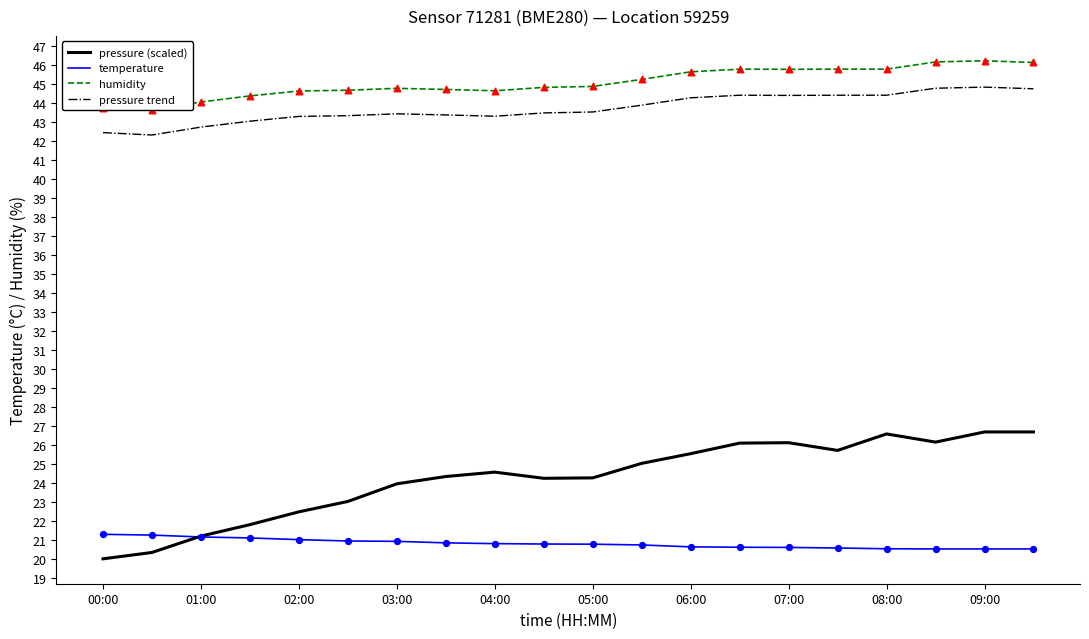

True or false: pressure (scaled) and pressure trend intersect in this chart.

False